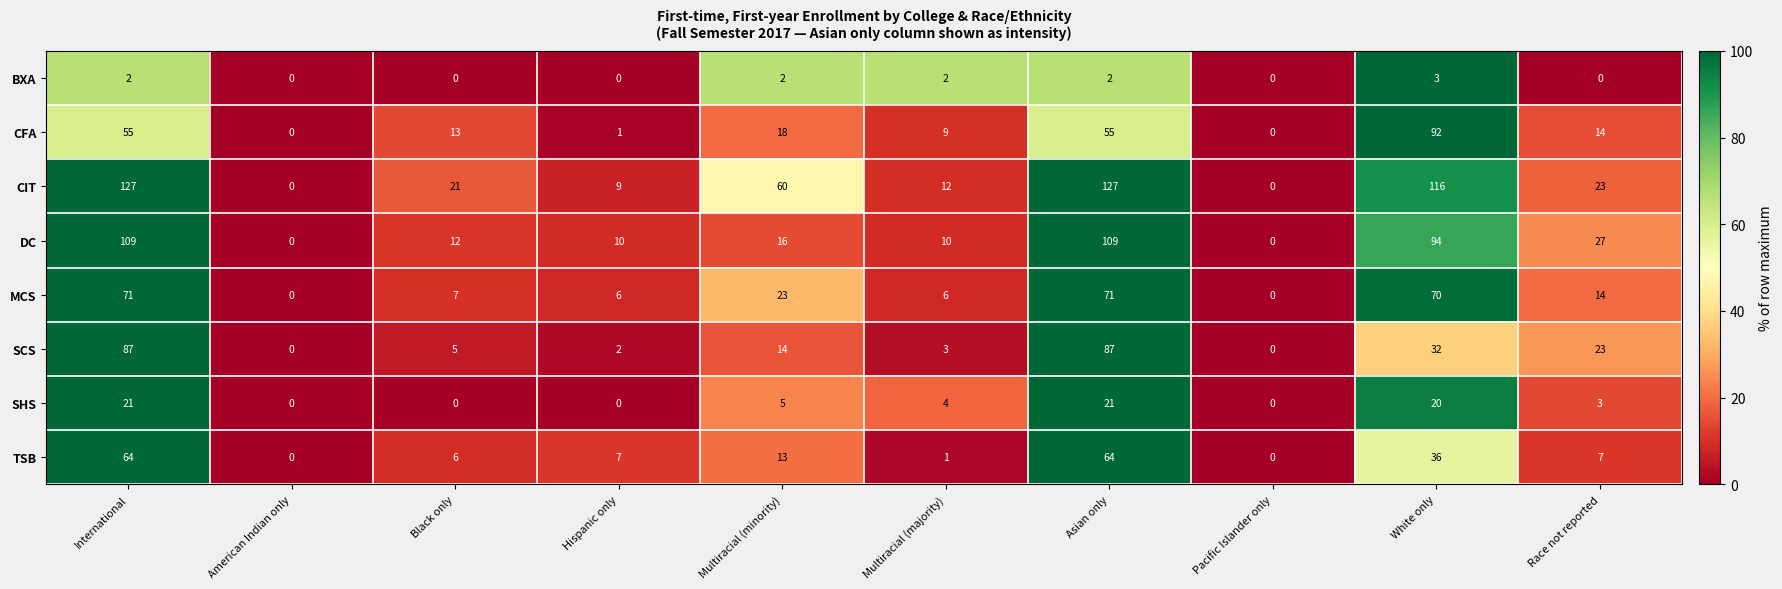

At which label is DC closest to 54?

Race not reported